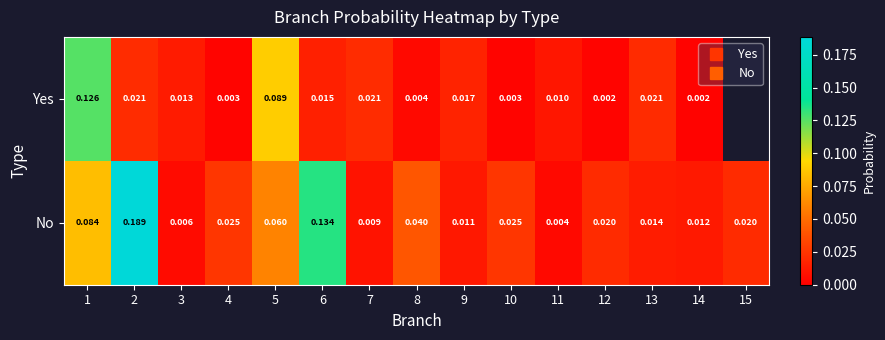

At which category does the chart reach its peak across all series?

2